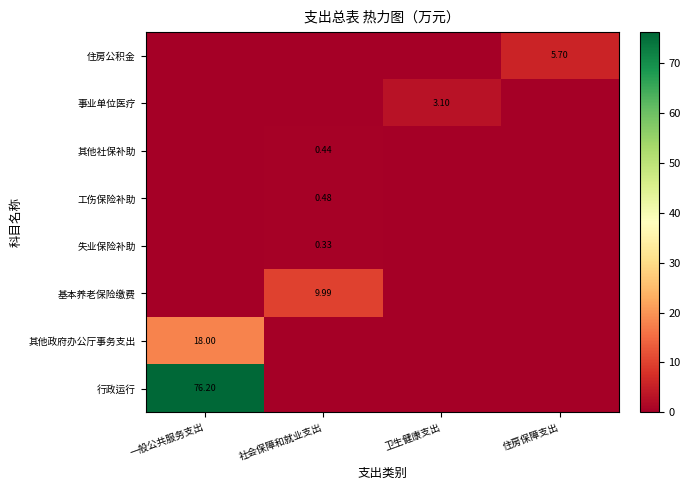

What is the sum of the 其他政府办公厅事务支出 values at 一般公共服务支出 and 社会保障和就业支出?

18.0